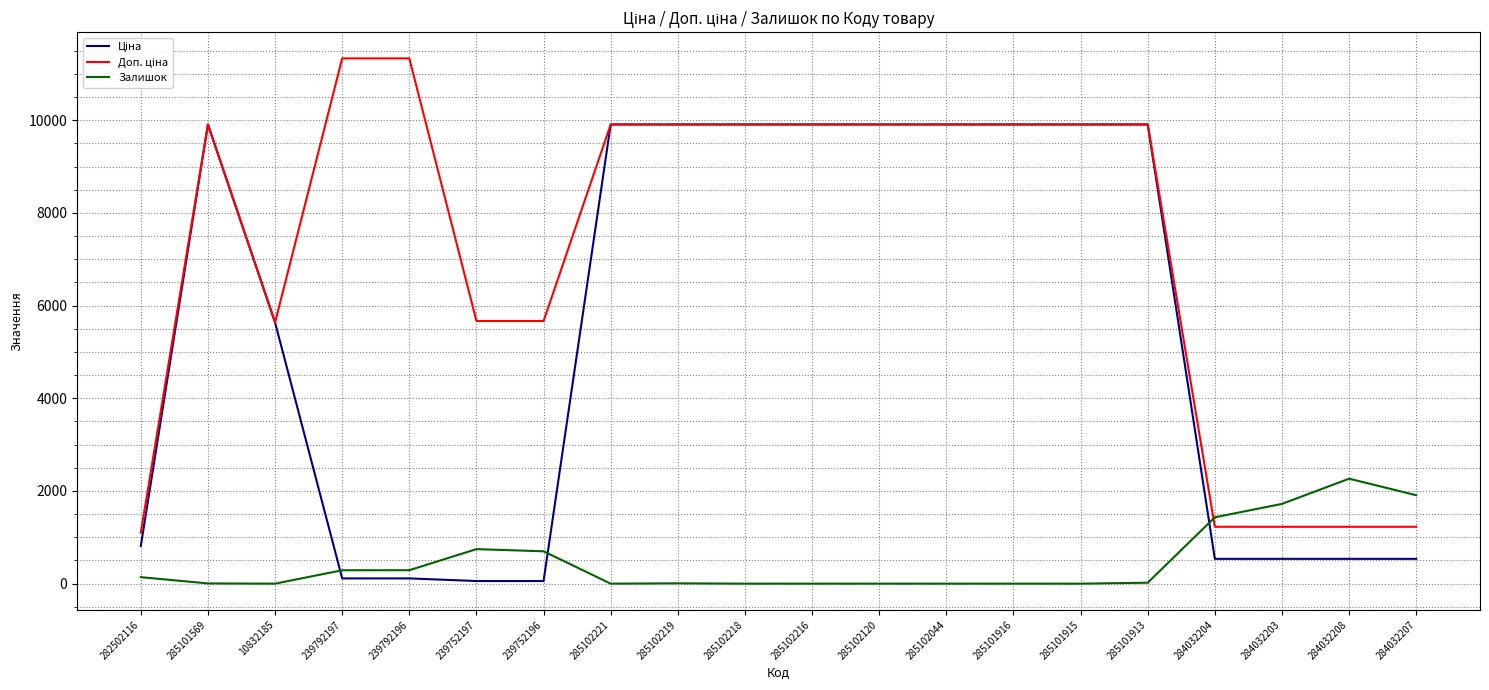

What is the total value across all series at 284032207?

3670.6